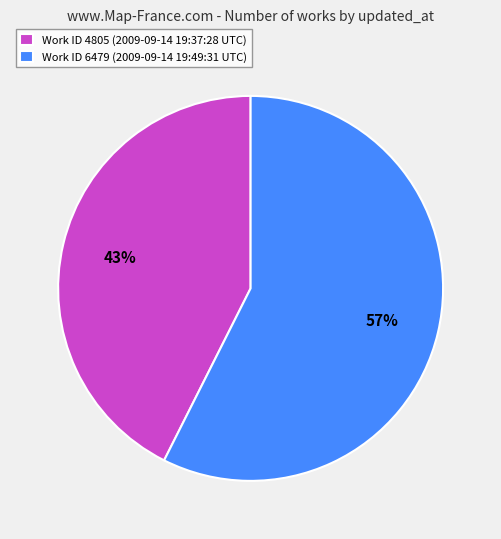

Which slice is the largest?

Work ID 6479 (2009-09-14 19:49:31 UTC)